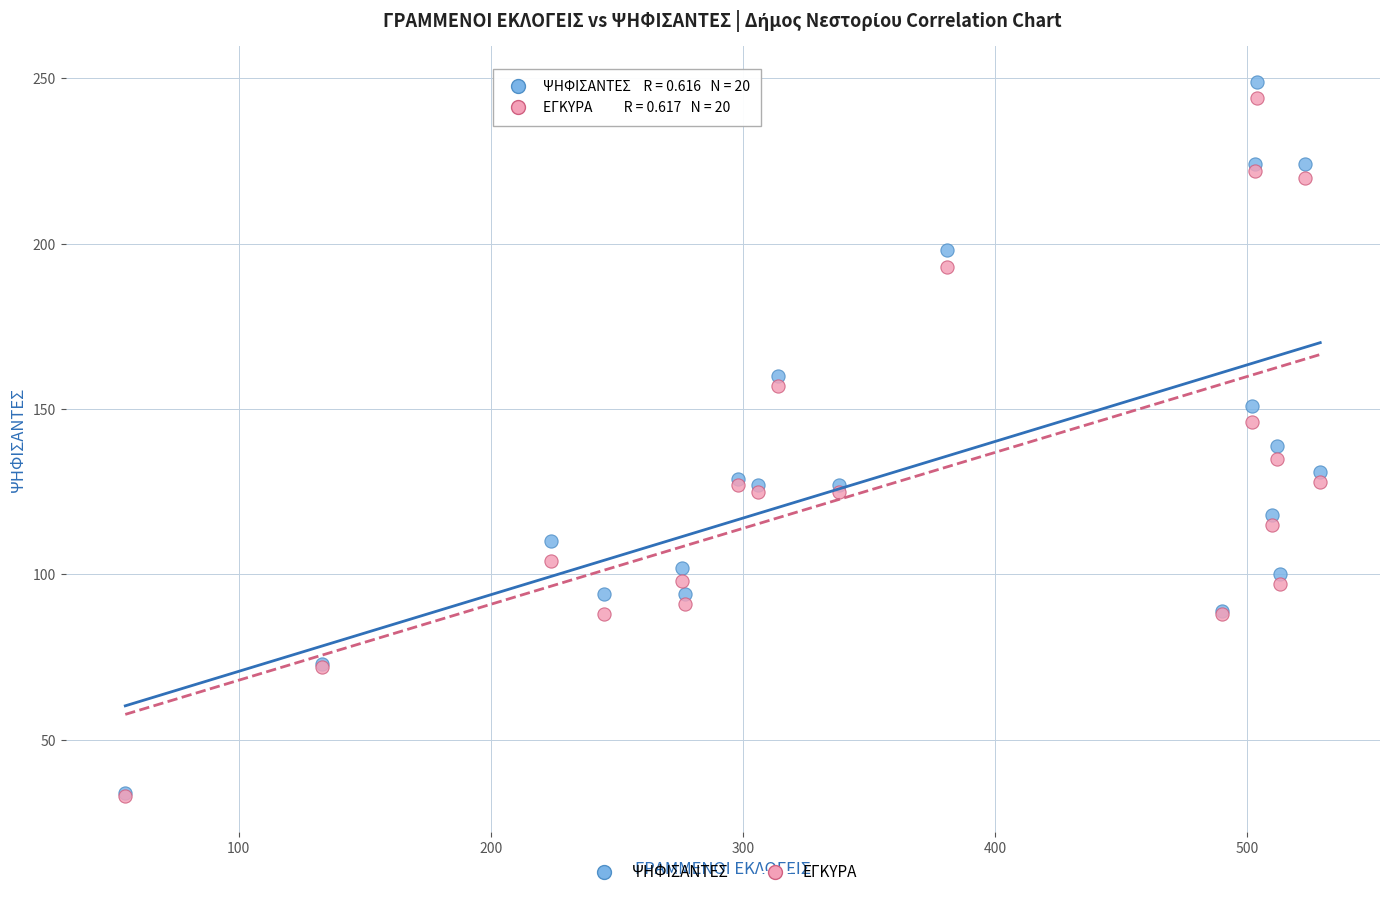

What are all the series names shown in the legend?

ΨΗΦΙΣΑΝΤΕΣ, ΕΓΚΥΡΑ